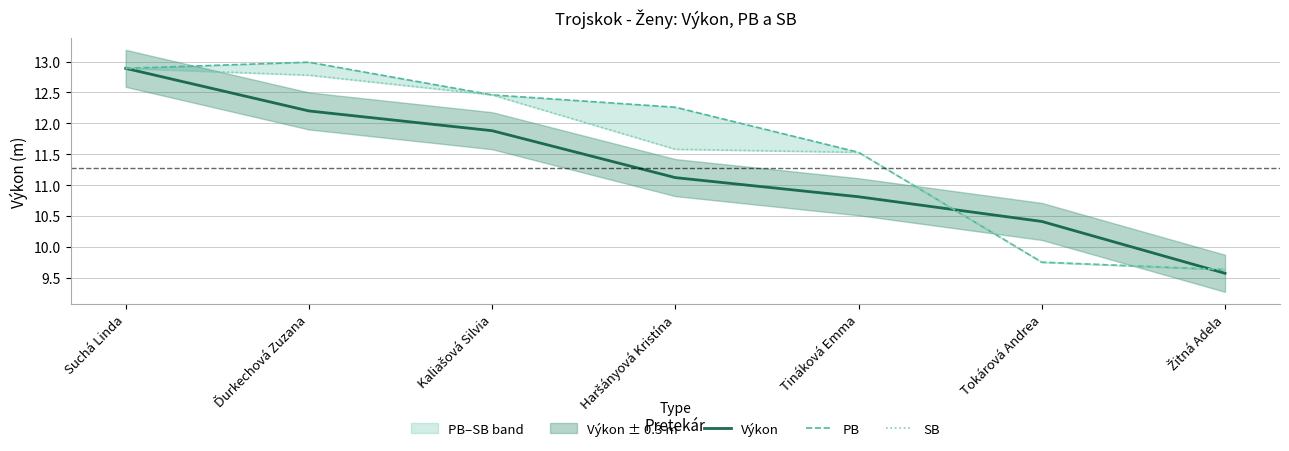

Between Kaliašová Silvia and Haršányová Kristína, which is larger?

Kaliašová Silvia